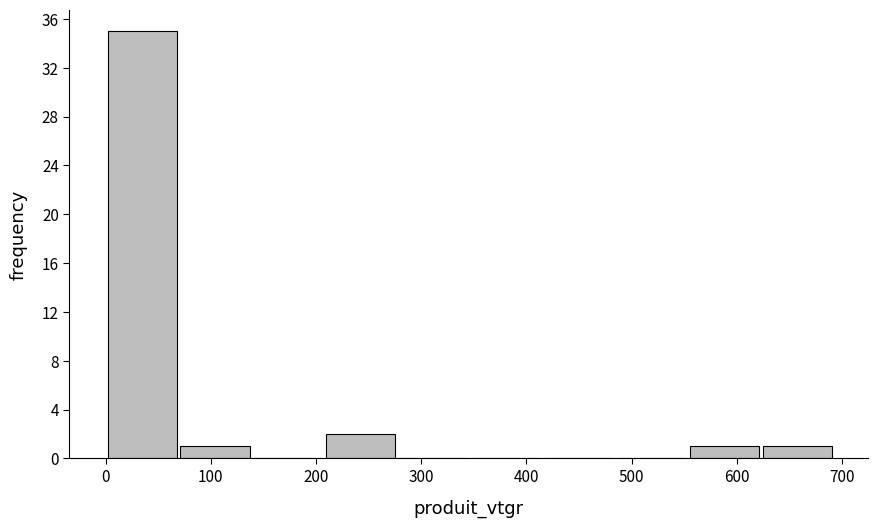

Reading left to right, list every bar in this chart as the range it spans on the x-axis followed by its height. Neither the bar edges nor the heights are printed on the chart, so give them approximately, as read against the axes.

0 to 70: 35
70 to 140: 1
140 to 210: 0
210 to 280: 2
280 to 350: 0
350 to 420: 0
420 to 480: 0
480 to 550: 0
550 to 620: 1
620 to 690: 1